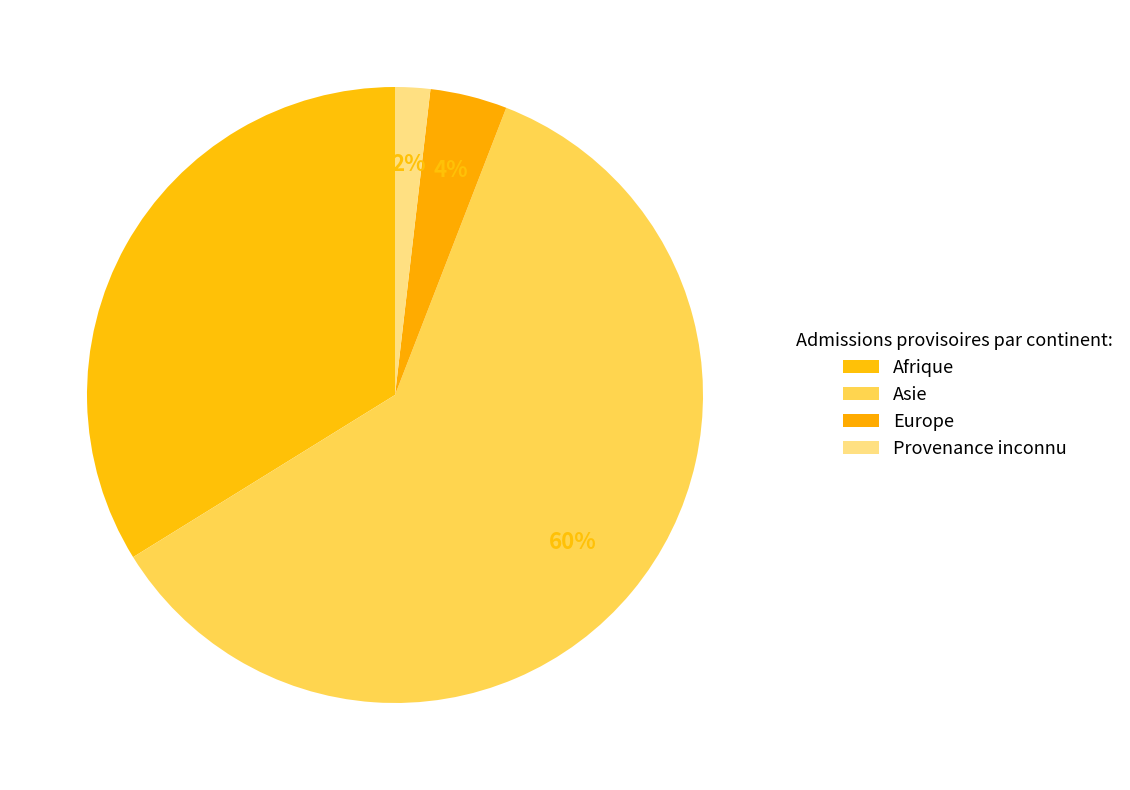

To the nearest percent, what portion does Asie represent?

60%